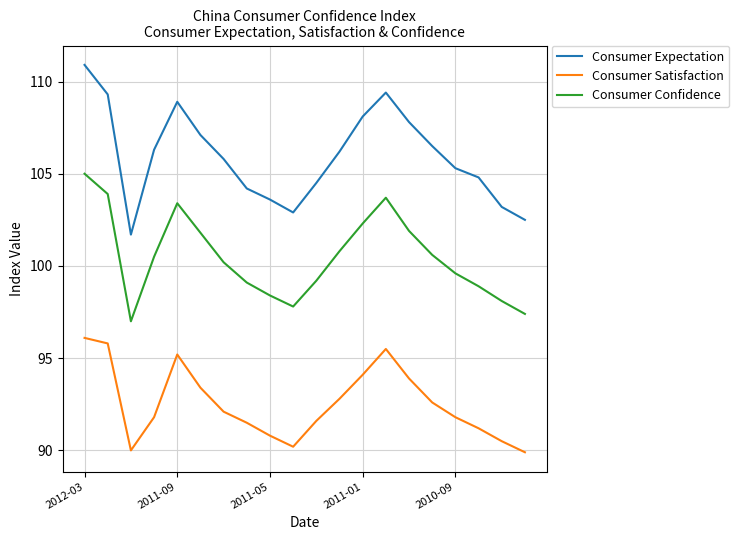

What is the difference between the maximum and minimum values in the Consumer Expectation series?

9.2